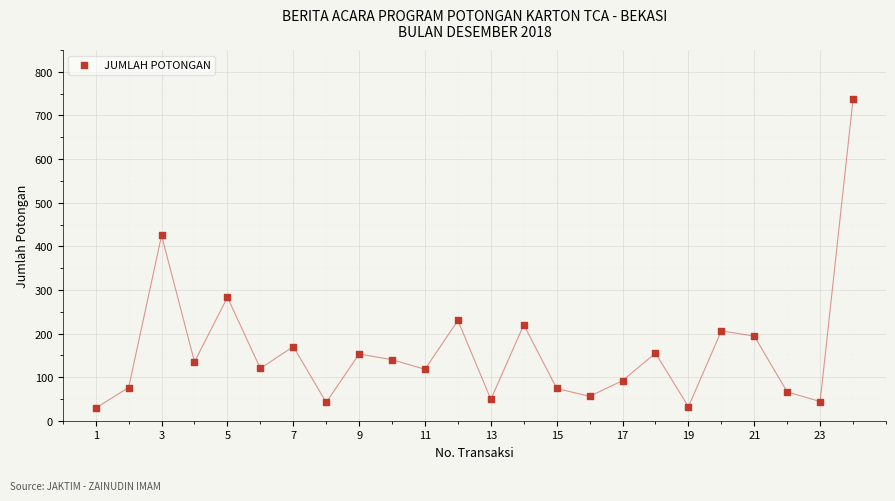

What is the range of Y values (max minus min)?

709